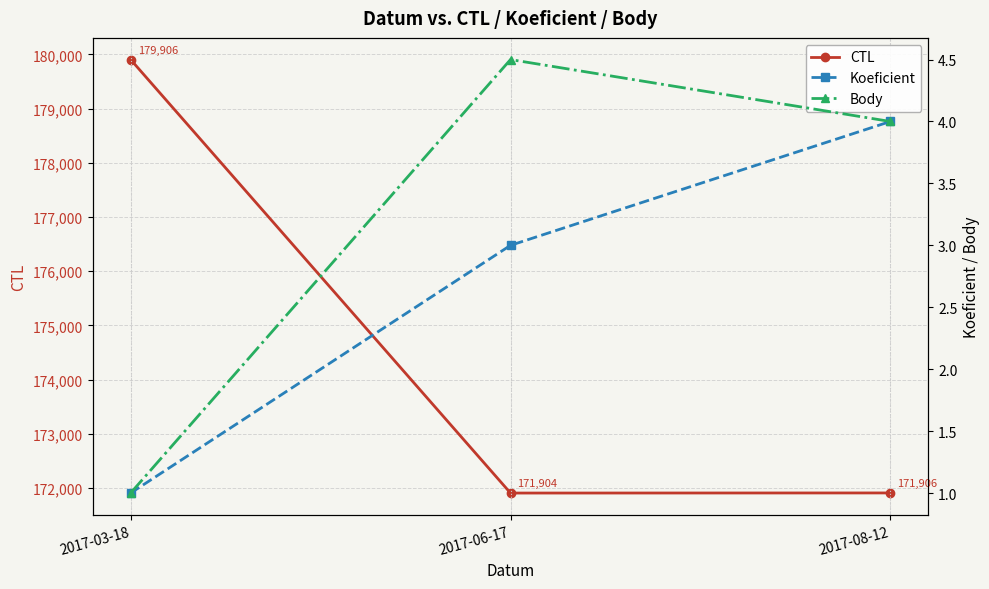

What is the label of the 2nd point from the right?

2017-06-17